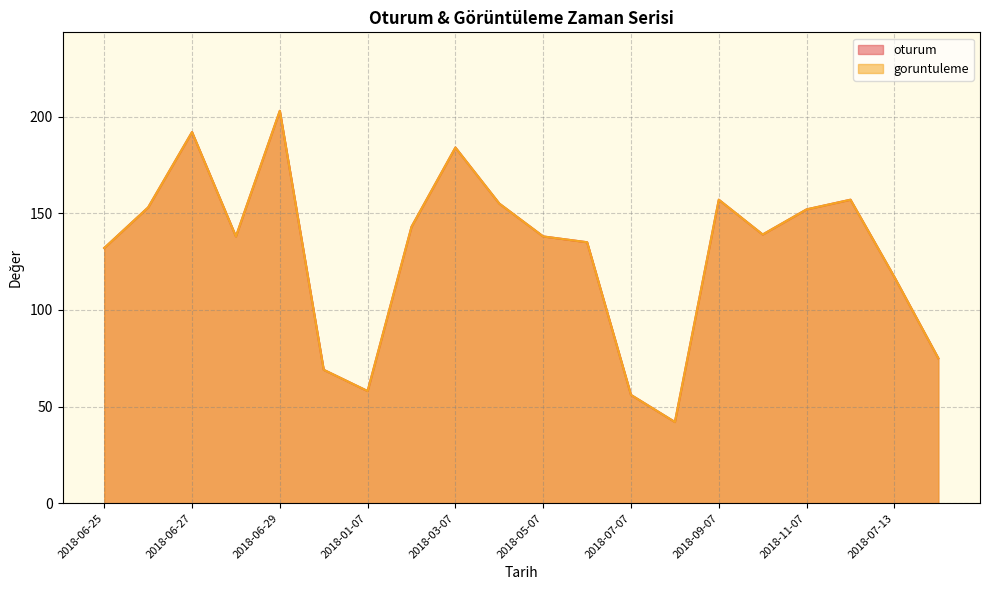

True or false: oturum and goruntuleme intersect in this chart.

False